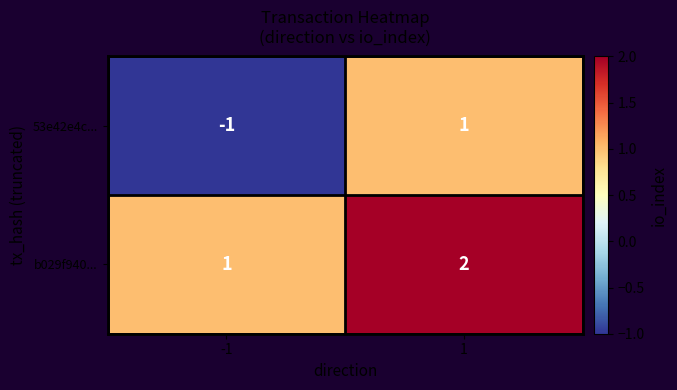

The value of b029f940... at 1 is 1. True or false?

False